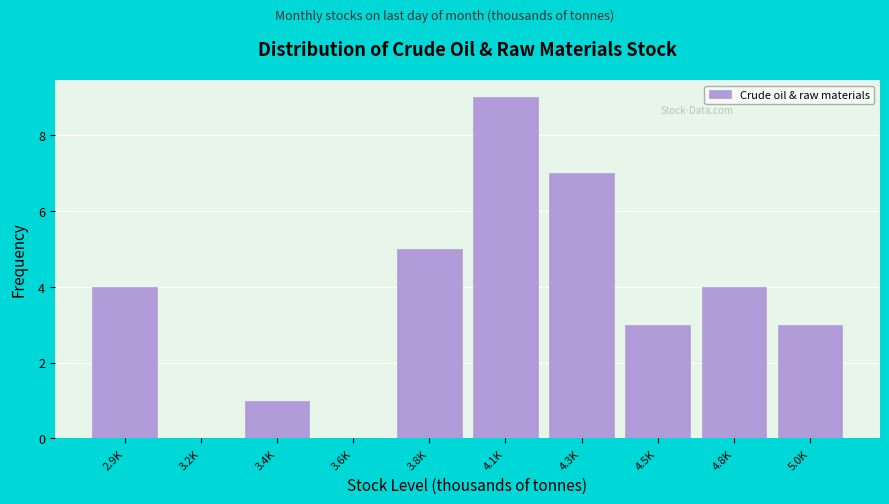

Reading left to right, extract all data points from this chart.

2.9K=4	3.2K=0	3.4K=1	3.6K=0	3.8K=5	4.1K=9	4.3K=7	4.5K=3	4.8K=4	5.0K=3